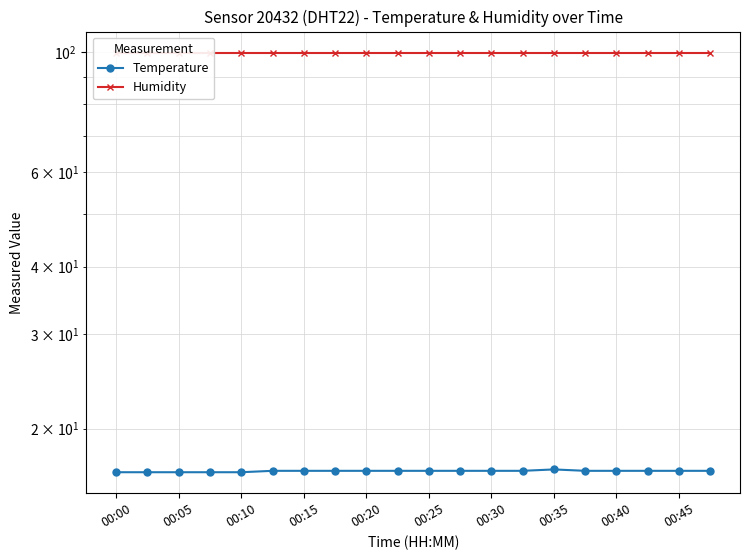

What is the approximate value of Temperature at 00:35?

16.7